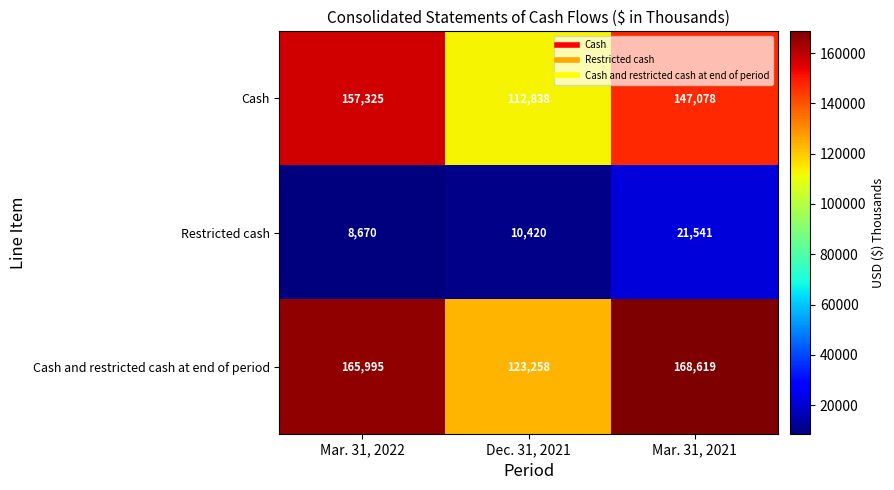

What is the minimum value for Cash and restricted cash at end of period?

123258